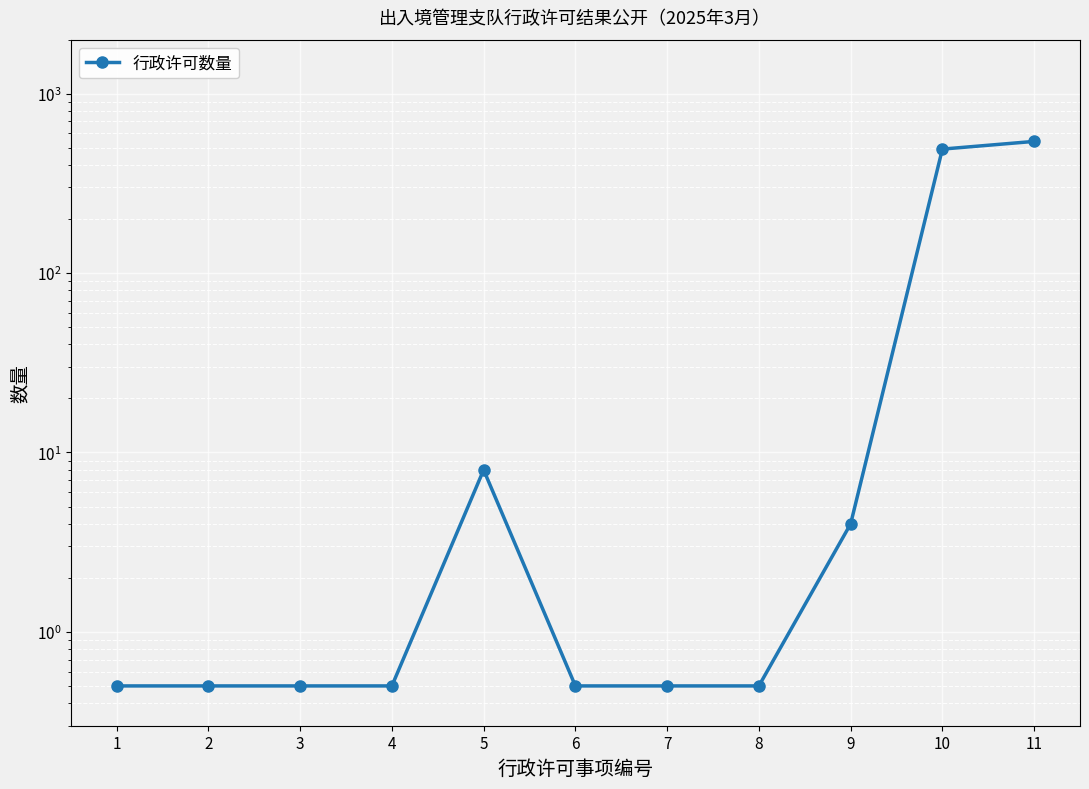

What is the value of the 3rd point from the left?

0.5